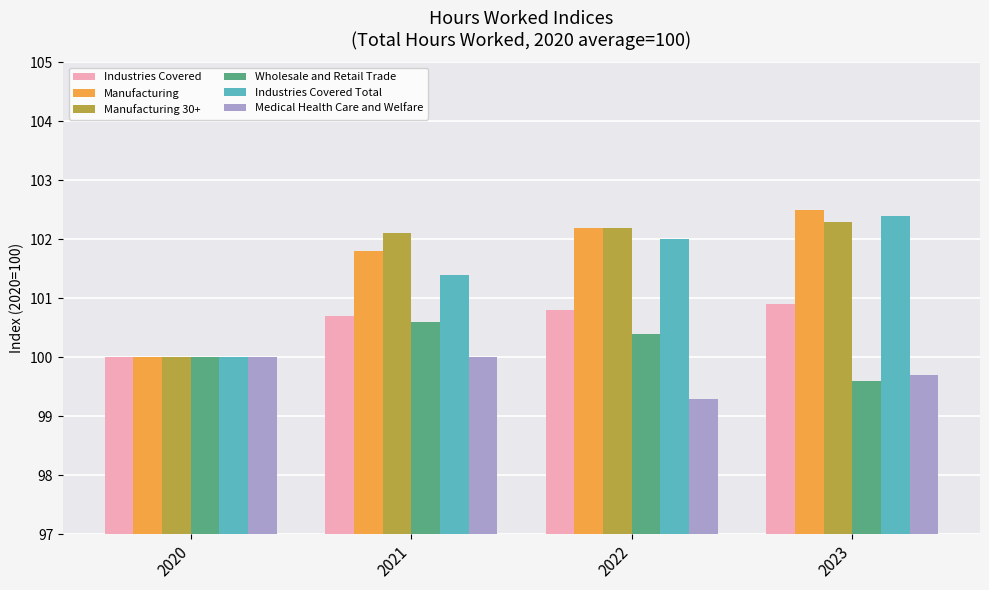

Rank the categories by Wholesale and Retail Trade value from lowest to highest.

2023, 2020, 2022, 2021